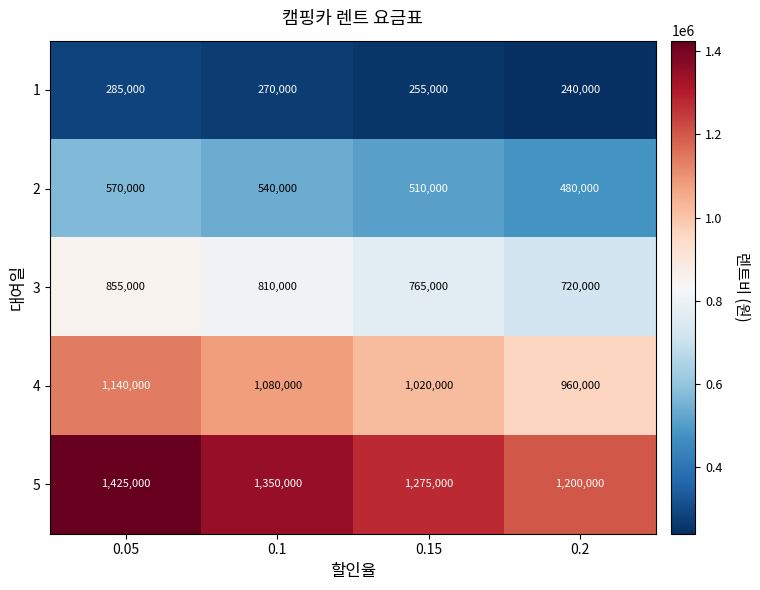

Which series has the largest total across all categories?

5